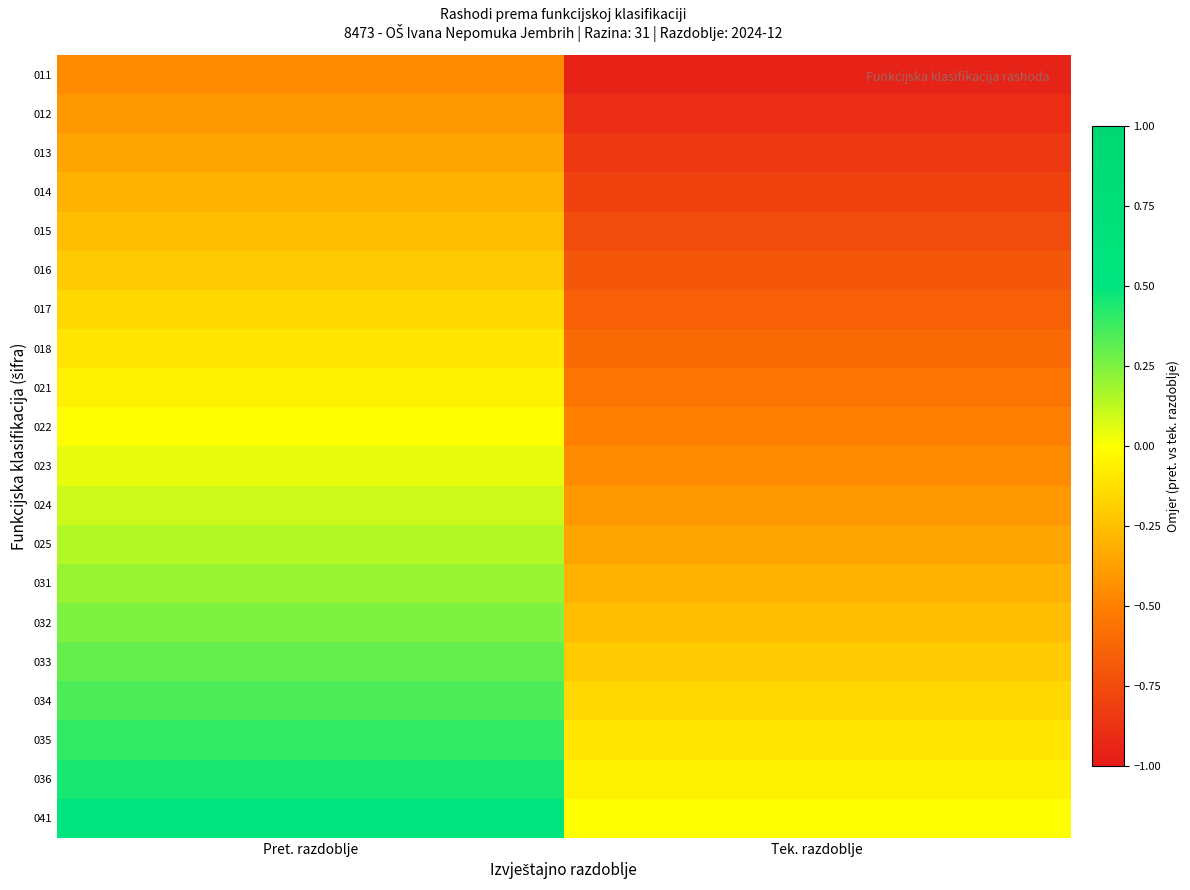

At Pret. razdoblje, list the series in order from smallest to largest.

011, 012, 013, 014, 015, 016, 017, 018, 021, 022, 023, 024, 025, 031, 032, 033, 034, 035, 036, 041